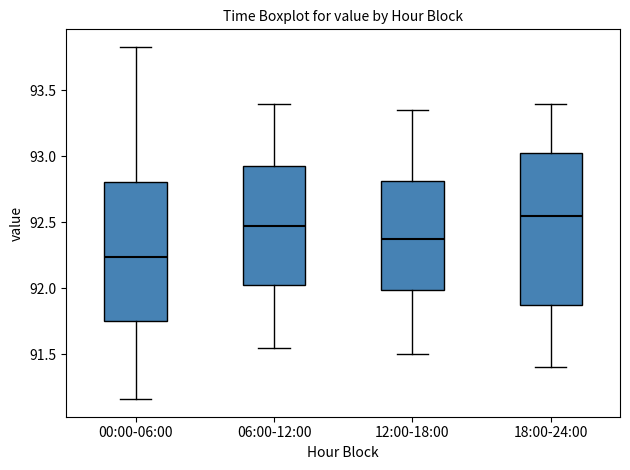

Which box has the lowest median line?

00:00-06:00